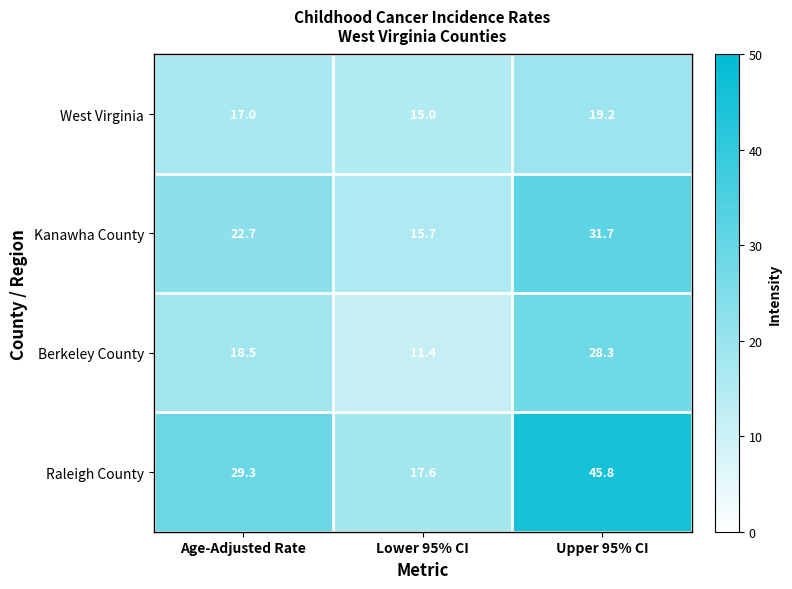

At Age-Adjusted Rate, list the series in order from smallest to largest.

West Virginia, Berkeley County, Kanawha County, Raleigh County